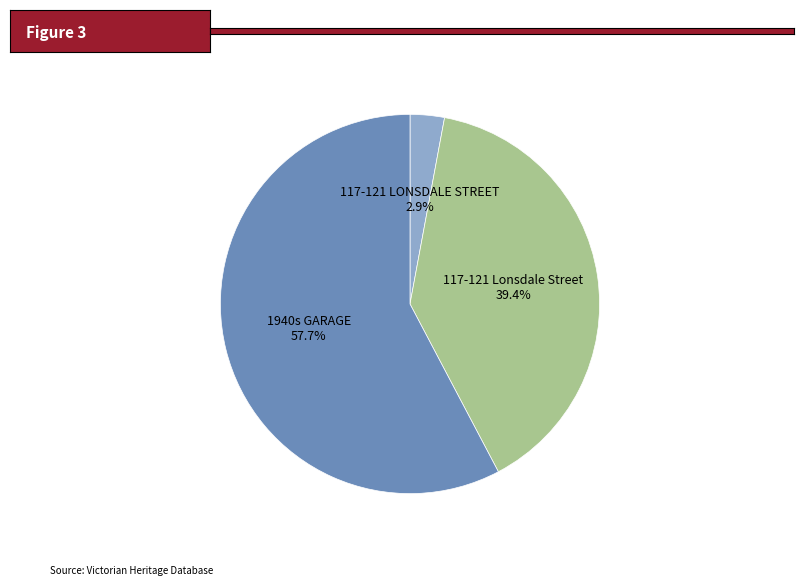

Which slice is the largest?

1940s GARAGE